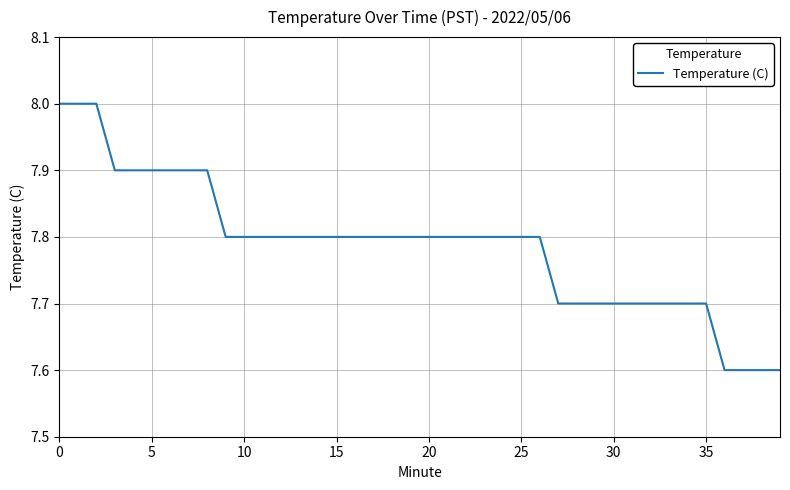

What is the maximum value shown in the chart?

8.0